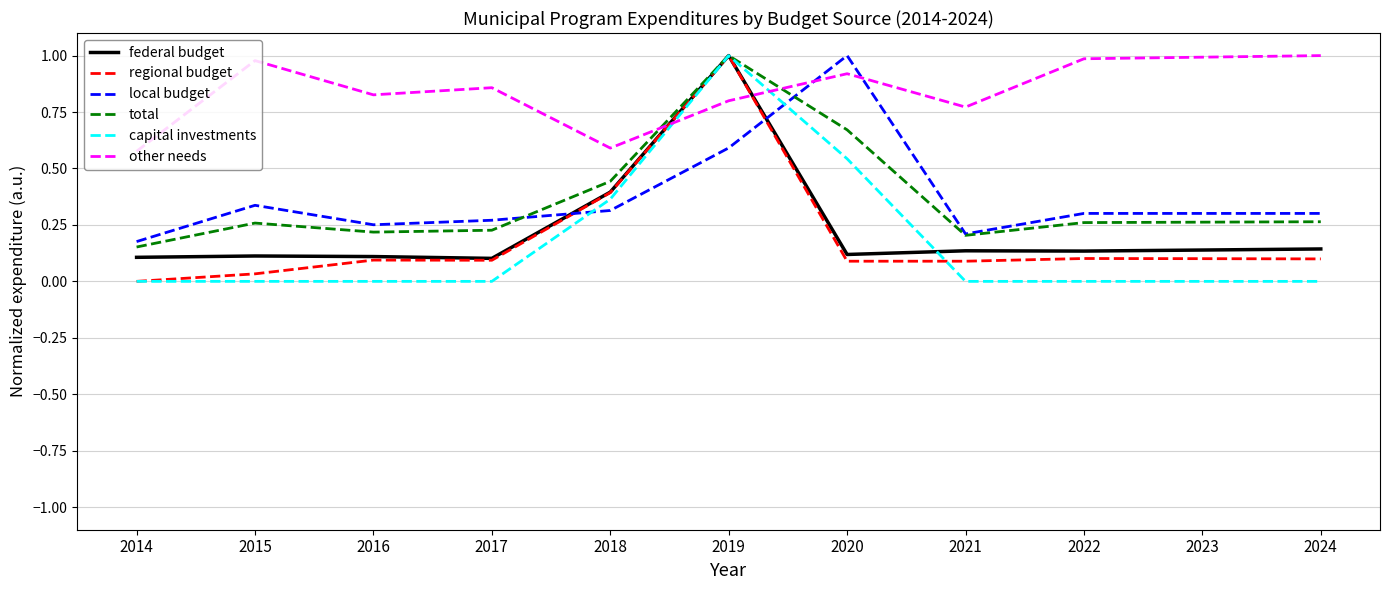

At which label does total reach its peak?

2019